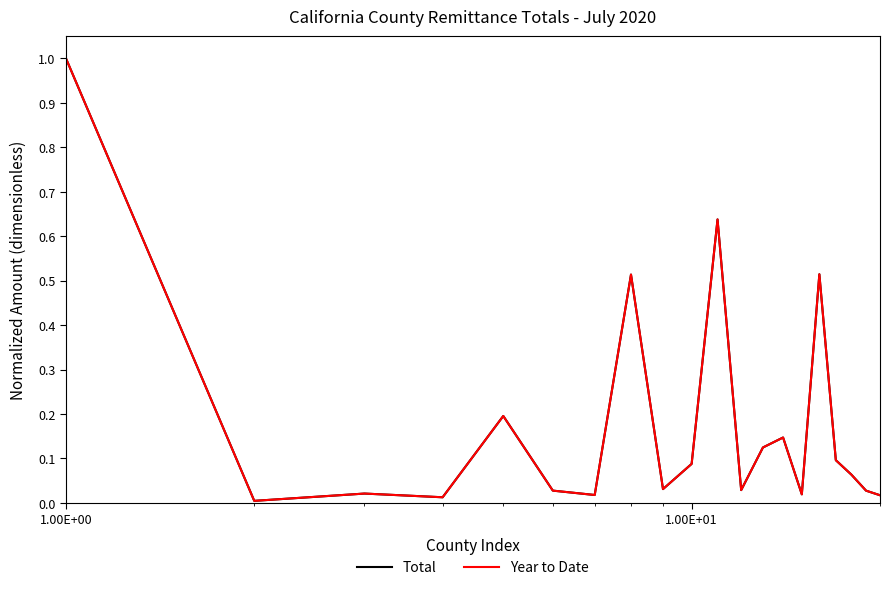

Does the chart display data point markers on the line(s)?

No